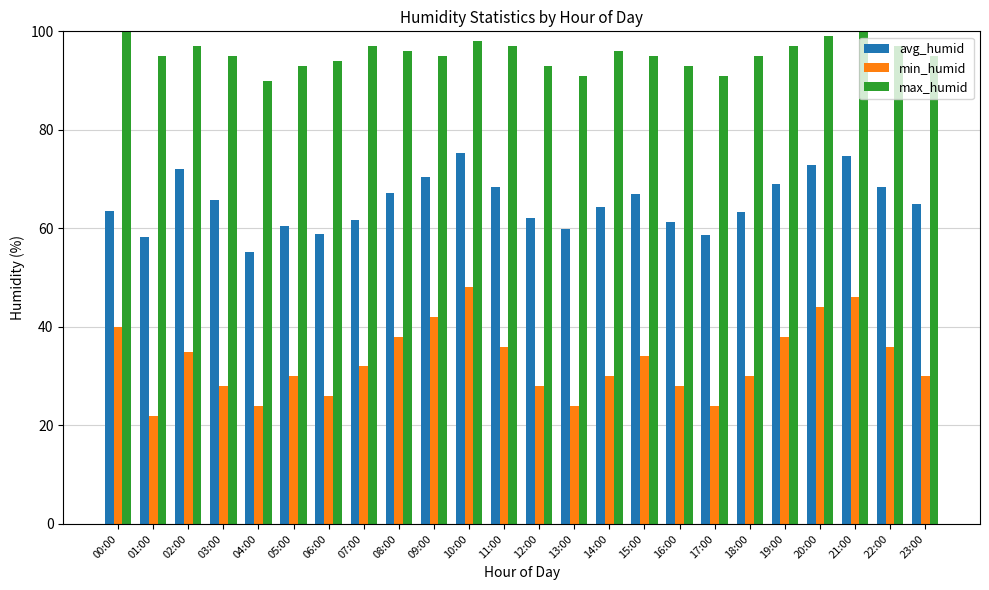

Is it true that avg_humid equals 58.9 at 06:00?

True